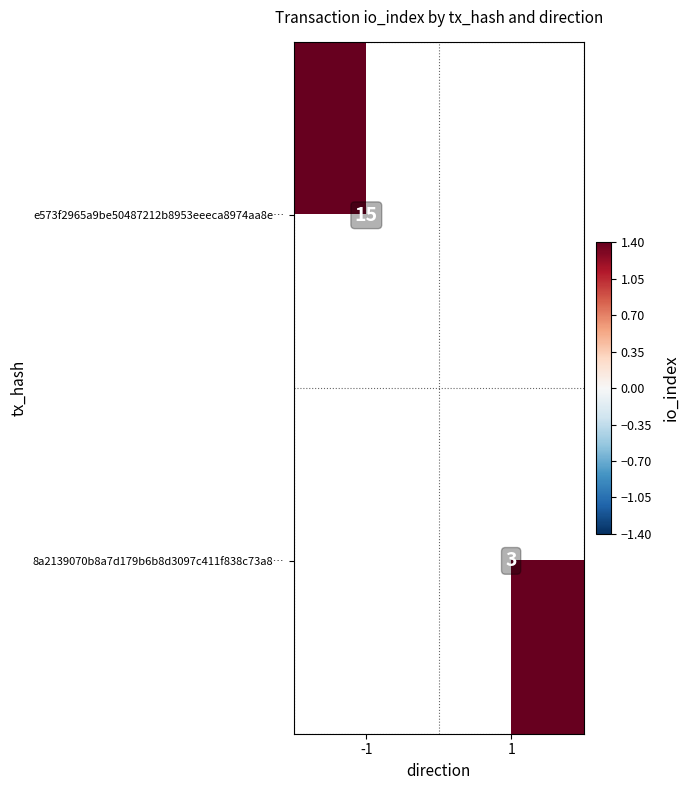

The value of 8a2139070b8a7d179b6b8d3097c411f838c73a8… at 1 is 4. True or false?

False